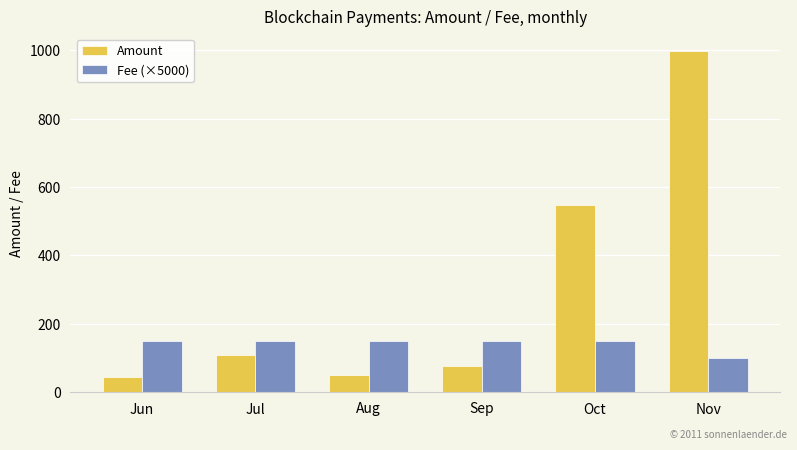

Which series has the largest total across all categories?

Amount